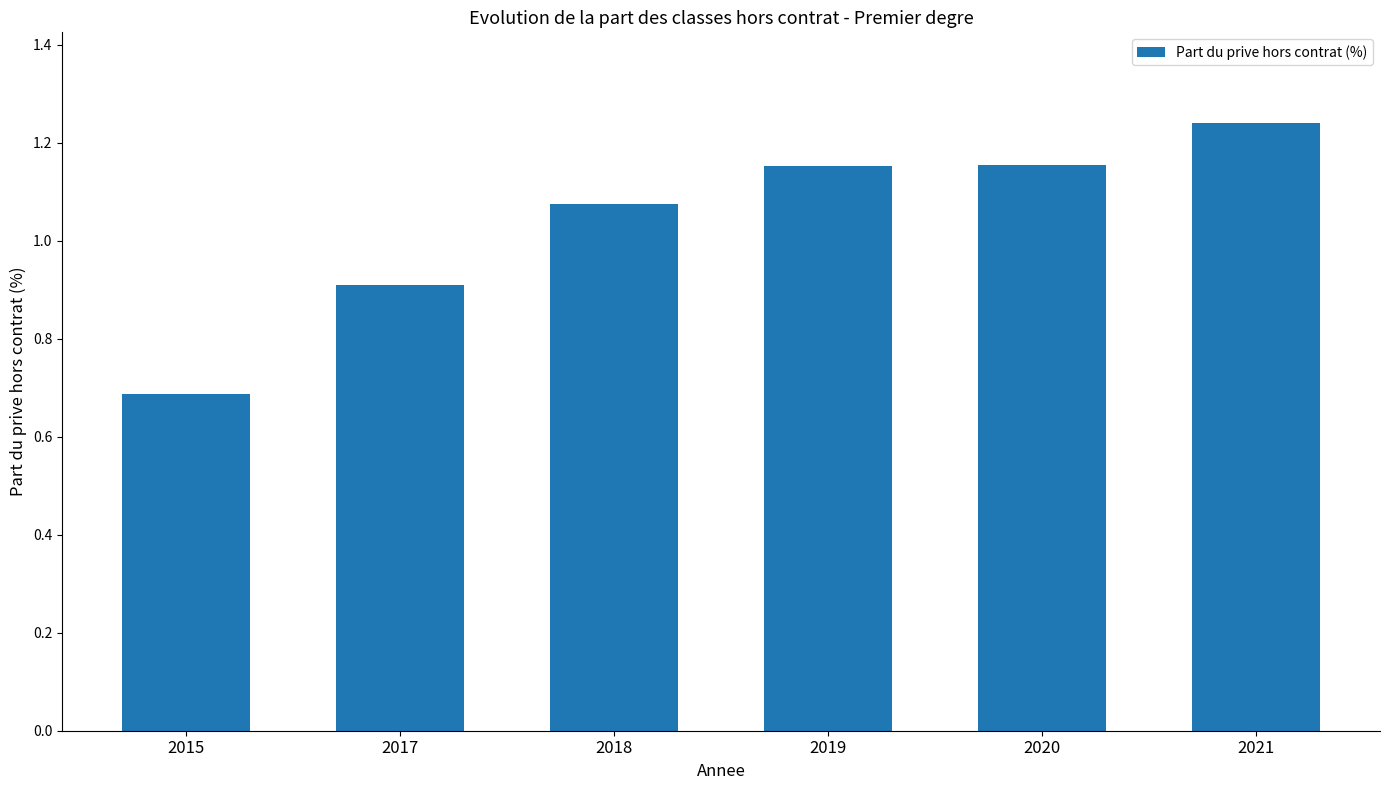

The value at 2018 is 1.8. True or false?

False